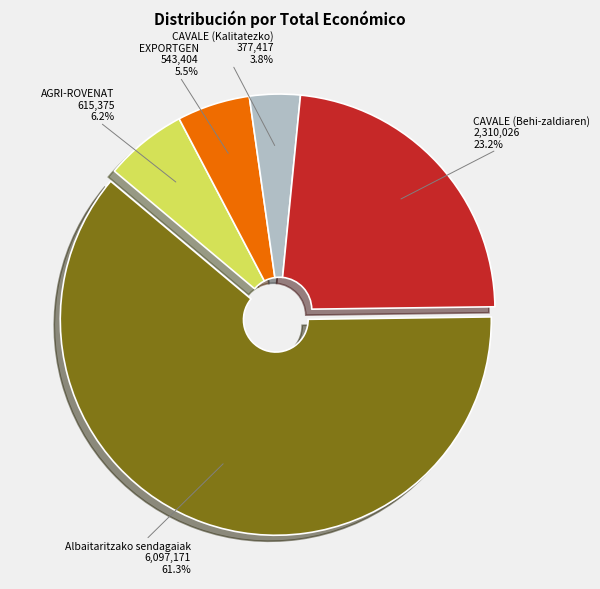

Does any single category account for the majority?

Yes